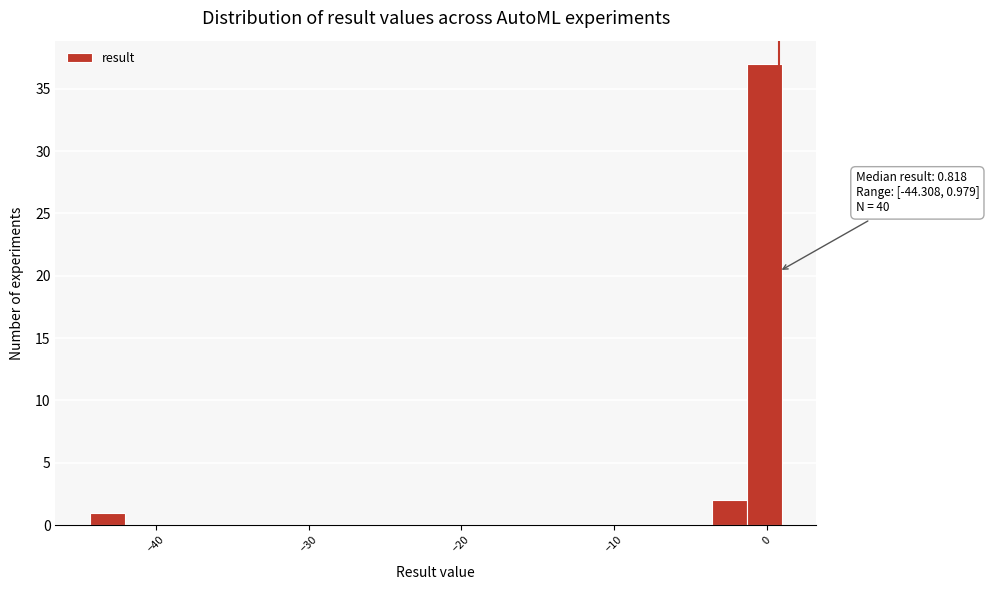

Around what value on the x-axis is the tallest bar? Give the approximate position of its centre, as read against the axis.

0